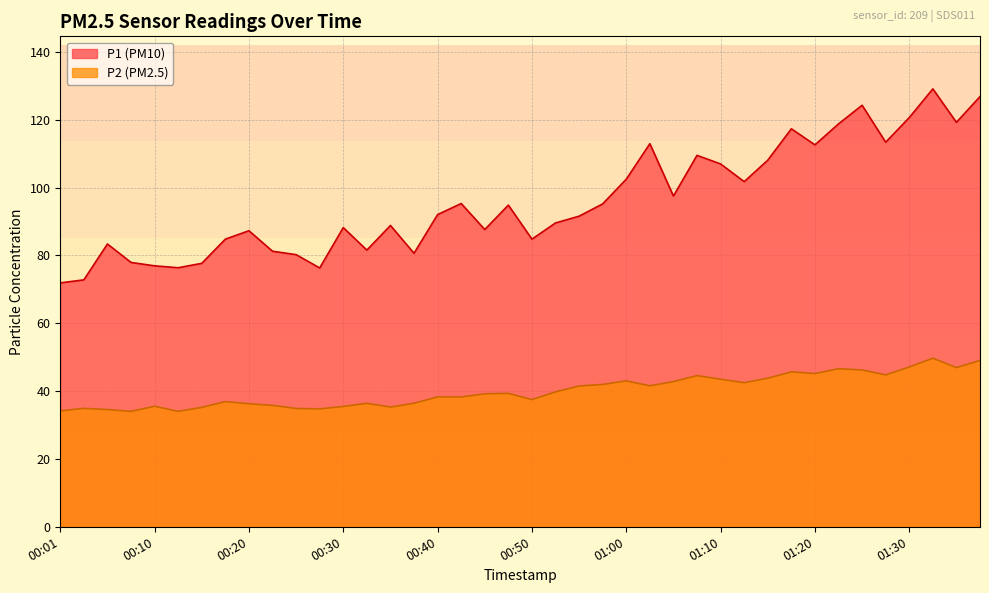

Reading left to right, what are all the values shown in this chart?

P1: 71.9	72.8	83.4	77.9	76.9	76.4	77.7	84.8	87.3	81.2	80.2	76.3	88.2	81.6	88.8	80.6	92.0	95.3	87.6	94.8	84.8	89.6	91.6	95.2	102.5	112.9	97.5	109.5	107.0	101.8	108.1	117.3	112.6	118.8	124.3	113.4	120.6	129.1	119.2	126.8
P2: 34.2	34.9	34.6	34.0	35.5	34.0	35.2	36.9	36.3	35.8	34.9	34.8	35.5	36.4	35.3	36.4	38.3	38.3	39.2	39.3	37.5	39.8	41.5	42.0	43.0	41.6	42.8	44.6	43.5	42.5	43.8	45.7	45.2	46.6	46.2	44.8	47.1	49.7	46.9	49.0